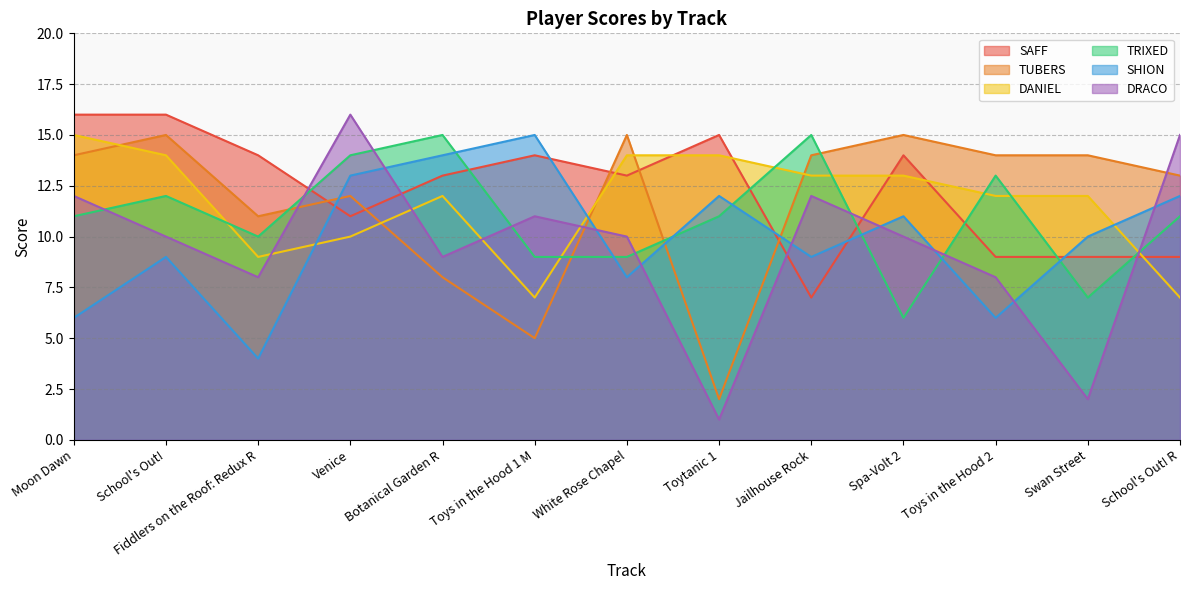

What is the difference between the second highest and minimum values in the SAFF series?

9